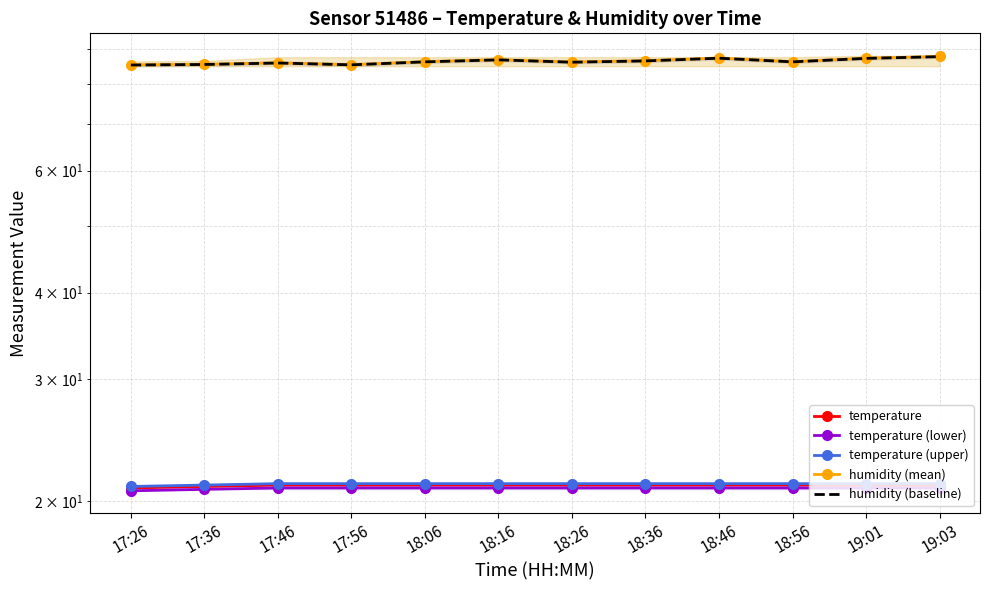

The value of temperature (lower) at 18:26 is 20.9. True or false?

True